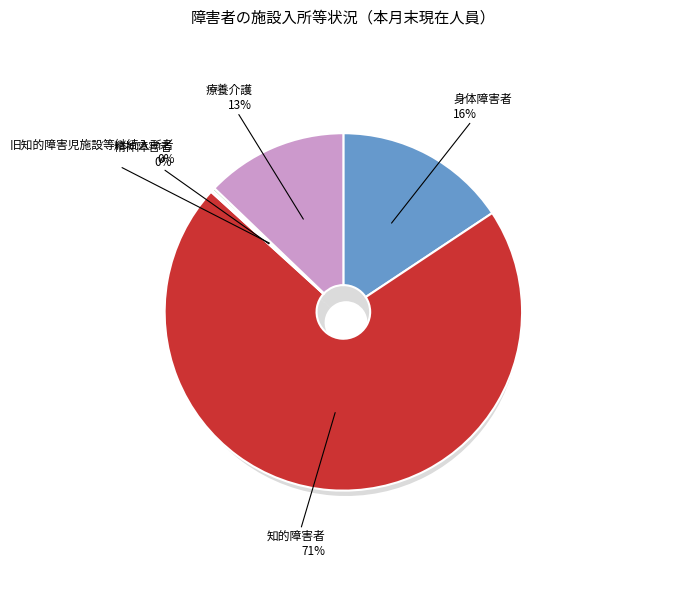

Is there a majority slice in this chart?

Yes